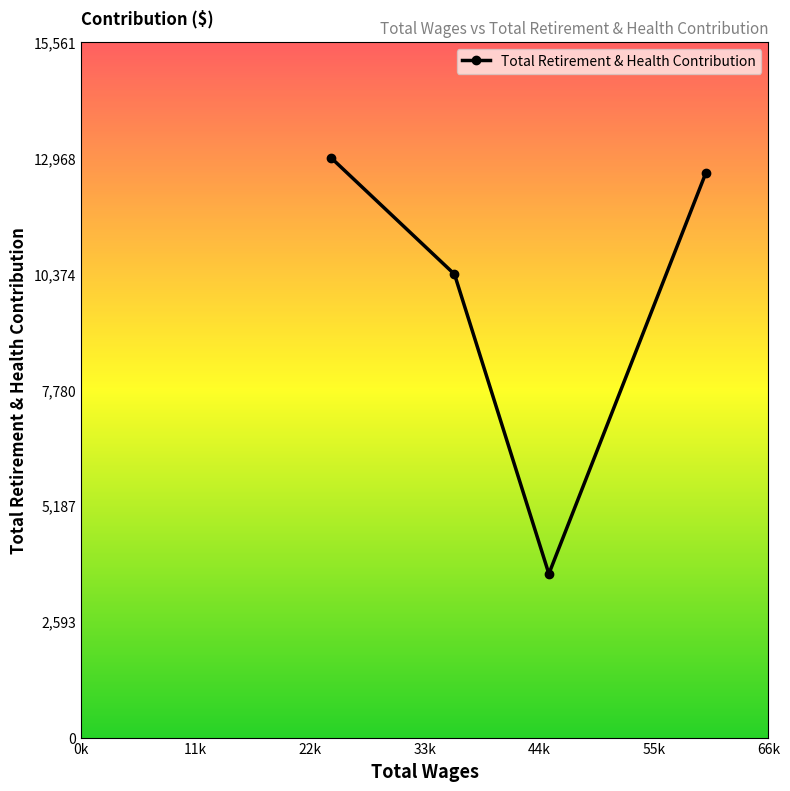

What is the average value?

9908